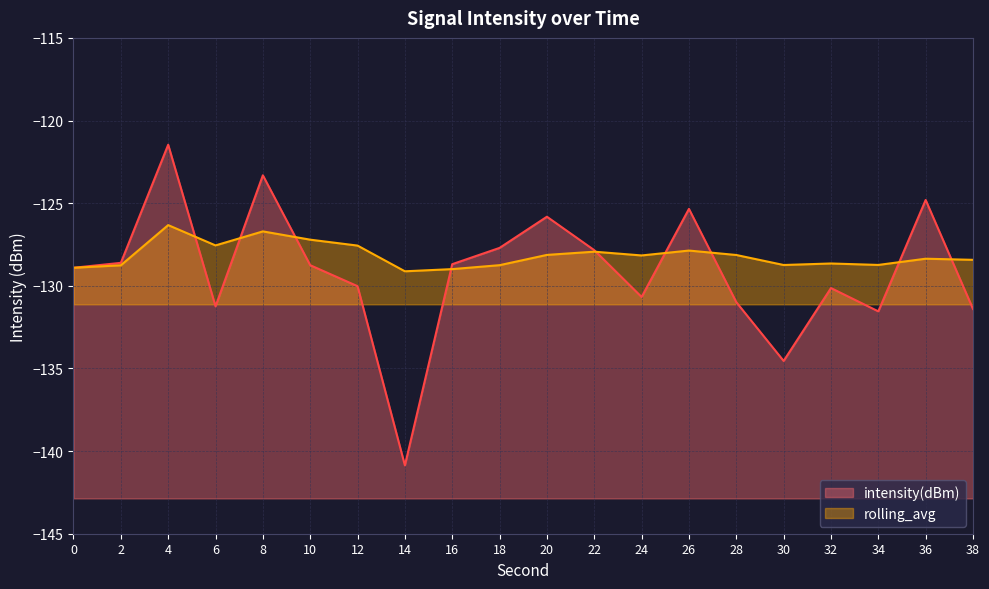

What is the total value across all series at 18?

-256.5